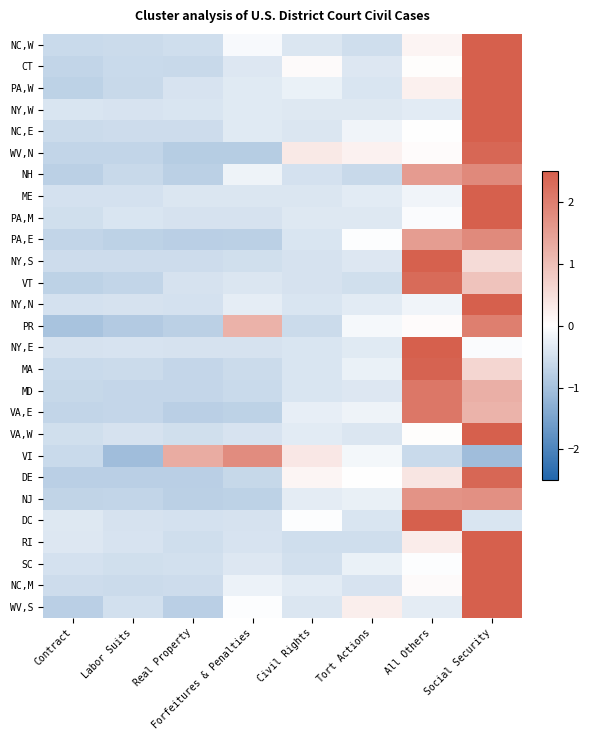

Reading left to right, list all the values displayed in this chart.

NC,W: Contract=-0.6	Labor Suits=-0.6	Real Property=-0.5	Forfeitures & Penalties=-0.1	Civil Rights=-0.4	Tort Actions=-0.5	All Others=0.2	Social Security=2.6
CT: Contract=-0.7	Labor Suits=-0.6	Real Property=-0.6	Forfeitures & Penalties=-0.4	Civil Rights=0.1	Tort Actions=-0.4	All Others=0.0	Social Security=2.6
PA,W: Contract=-0.7	Labor Suits=-0.6	Real Property=-0.4	Forfeitures & Penalties=-0.4	Civil Rights=-0.2	Tort Actions=-0.4	All Others=0.2	Social Security=2.5
NY,W: Contract=-0.4	Labor Suits=-0.4	Real Property=-0.4	Forfeitures & Penalties=-0.3	Civil Rights=-0.4	Tort Actions=-0.4	All Others=-0.3	Social Security=2.6
NC,E: Contract=-0.6	Labor Suits=-0.6	Real Property=-0.6	Forfeitures & Penalties=-0.3	Civil Rights=-0.4	Tort Actions=-0.2	All Others=0.0	Social Security=2.6
WV,N: Contract=-0.7	Labor Suits=-0.7	Real Property=-0.8	Forfeitures & Penalties=-0.8	Civil Rights=0.3	Tort Actions=0.2	All Others=0.1	Social Security=2.4
NH: Contract=-0.8	Labor Suits=-0.6	Real Property=-0.8	Forfeitures & Penalties=-0.2	Civil Rights=-0.5	Tort Actions=-0.6	All Others=1.6	Social Security=1.8
ME: Contract=-0.5	Labor Suits=-0.5	Real Property=-0.4	Forfeitures & Penalties=-0.4	Civil Rights=-0.4	Tort Actions=-0.3	All Others=-0.2	Social Security=2.6
PA,M: Contract=-0.5	Labor Suits=-0.4	Real Property=-0.5	Forfeitures & Penalties=-0.5	Civil Rights=-0.4	Tort Actions=-0.4	All Others=-0.0	Social Security=2.6
PA,E: Contract=-0.7	Labor Suits=-0.7	Real Property=-0.8	Forfeitures & Penalties=-0.7	Civil Rights=-0.4	Tort Actions=-0.0	All Others=1.5	Social Security=1.8
NY,S: Contract=-0.6	Labor Suits=-0.5	Real Property=-0.6	Forfeitures & Penalties=-0.5	Civil Rights=-0.5	Tort Actions=-0.4	All Others=2.5	Social Security=0.6
VT: Contract=-0.7	Labor Suits=-0.7	Real Property=-0.5	Forfeitures & Penalties=-0.4	Civil Rights=-0.5	Tort Actions=-0.5	All Others=2.3	Social Security=0.9
NY,N: Contract=-0.5	Labor Suits=-0.5	Real Property=-0.5	Forfeitures & Penalties=-0.3	Civil Rights=-0.4	Tort Actions=-0.3	All Others=-0.2	Social Security=2.6
PR: Contract=-1.0	Labor Suits=-0.9	Real Property=-0.7	Forfeitures & Penalties=1.2	Civil Rights=-0.6	Tort Actions=-0.1	All Others=0.1	Social Security=2.0
NY,E: Contract=-0.5	Labor Suits=-0.4	Real Property=-0.5	Forfeitures & Penalties=-0.5	Civil Rights=-0.4	Tort Actions=-0.3	All Others=2.6	Social Security=-0.1
MA: Contract=-0.6	Labor Suits=-0.6	Real Property=-0.7	Forfeitures & Penalties=-0.6	Civil Rights=-0.4	Tort Actions=-0.2	All Others=2.4	Social Security=0.6
MD: Contract=-0.6	Labor Suits=-0.7	Real Property=-0.7	Forfeitures & Penalties=-0.6	Civil Rights=-0.4	Tort Actions=-0.4	All Others=2.1	Social Security=1.2
VA,E: Contract=-0.7	Labor Suits=-0.7	Real Property=-0.8	Forfeitures & Penalties=-0.7	Civil Rights=-0.3	Tort Actions=-0.2	All Others=2.1	Social Security=1.2
VA,W: Contract=-0.5	Labor Suits=-0.5	Real Property=-0.5	Forfeitures & Penalties=-0.4	Civil Rights=-0.3	Tort Actions=-0.4	All Others=0.0	Social Security=2.6
VI: Contract=-0.6	Labor Suits=-1.1	Real Property=1.3	Forfeitures & Penalties=1.8	Civil Rights=0.4	Tort Actions=-0.1	All Others=-0.6	Social Security=-1.1
DE: Contract=-0.8	Labor Suits=-0.8	Real Property=-0.8	Forfeitures & Penalties=-0.6	Civil Rights=0.1	Tort Actions=0.0	All Others=0.4	Social Security=2.4
NJ: Contract=-0.7	Labor Suits=-0.7	Real Property=-0.7	Forfeitures & Penalties=-0.7	Civil Rights=-0.3	Tort Actions=-0.2	All Others=1.7	Social Security=1.7
DC: Contract=-0.4	Labor Suits=-0.5	Real Property=-0.5	Forfeitures & Penalties=-0.5	Civil Rights=-0.0	Tort Actions=-0.4	All Others=2.6	Social Security=-0.4
RI: Contract=-0.4	Labor Suits=-0.4	Real Property=-0.5	Forfeitures & Penalties=-0.4	Civil Rights=-0.5	Tort Actions=-0.5	All Others=0.3	Social Security=2.6
SC: Contract=-0.5	Labor Suits=-0.5	Real Property=-0.5	Forfeitures & Penalties=-0.4	Civil Rights=-0.5	Tort Actions=-0.2	All Others=-0.0	Social Security=2.6
NC,M: Contract=-0.6	Labor Suits=-0.6	Real Property=-0.6	Forfeitures & Penalties=-0.2	Civil Rights=-0.3	Tort Actions=-0.4	All Others=0.1	Social Security=2.6
WV,S: Contract=-0.8	Labor Suits=-0.5	Real Property=-0.8	Forfeitures & Penalties=-0.0	Civil Rights=-0.4	Tort Actions=0.3	All Others=-0.3	Social Security=2.5